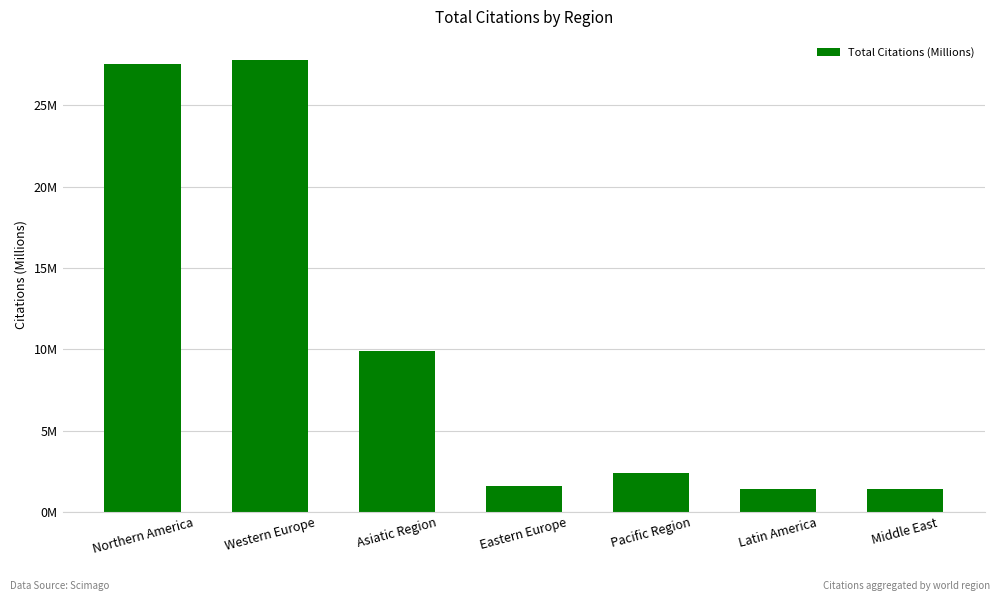

Read the value at Eastern Europe.

1.6